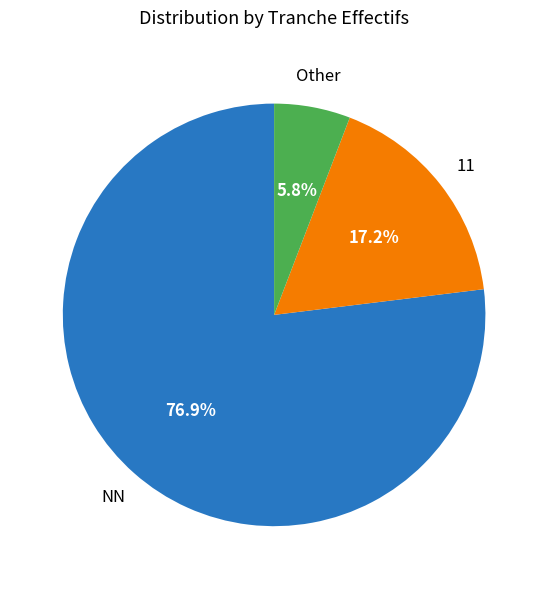

Does any single category account for the majority?

Yes